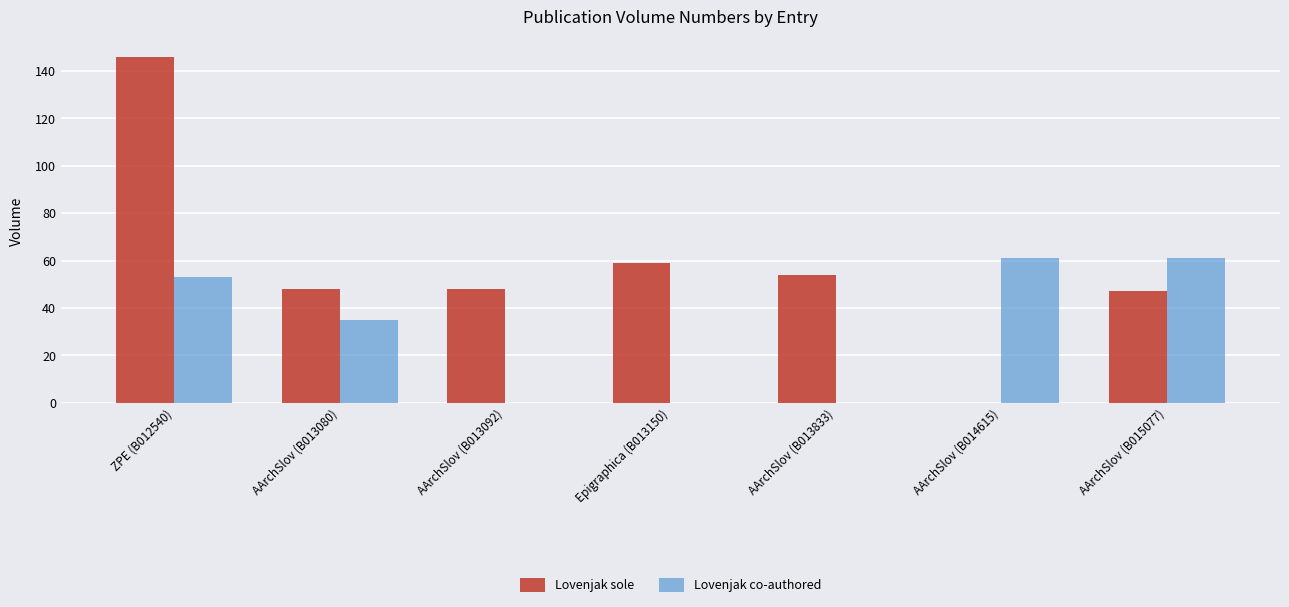

Reading left to right, list all the values displayed in this chart.

Lovenjak sole: ZPE (B012540)=146	AArchSlov (B013080)=48	AArchSlov (B013092)=48	Epigraphica (B013150)=59	AArchSlov (B013833)=54	AArchSlov (B014615)=0	AArchSlov (B015077)=47
Lovenjak co-authored: ZPE (B012540)=53	AArchSlov (B013080)=35	AArchSlov (B013092)=0	Epigraphica (B013150)=0	AArchSlov (B013833)=0	AArchSlov (B014615)=61	AArchSlov (B015077)=61